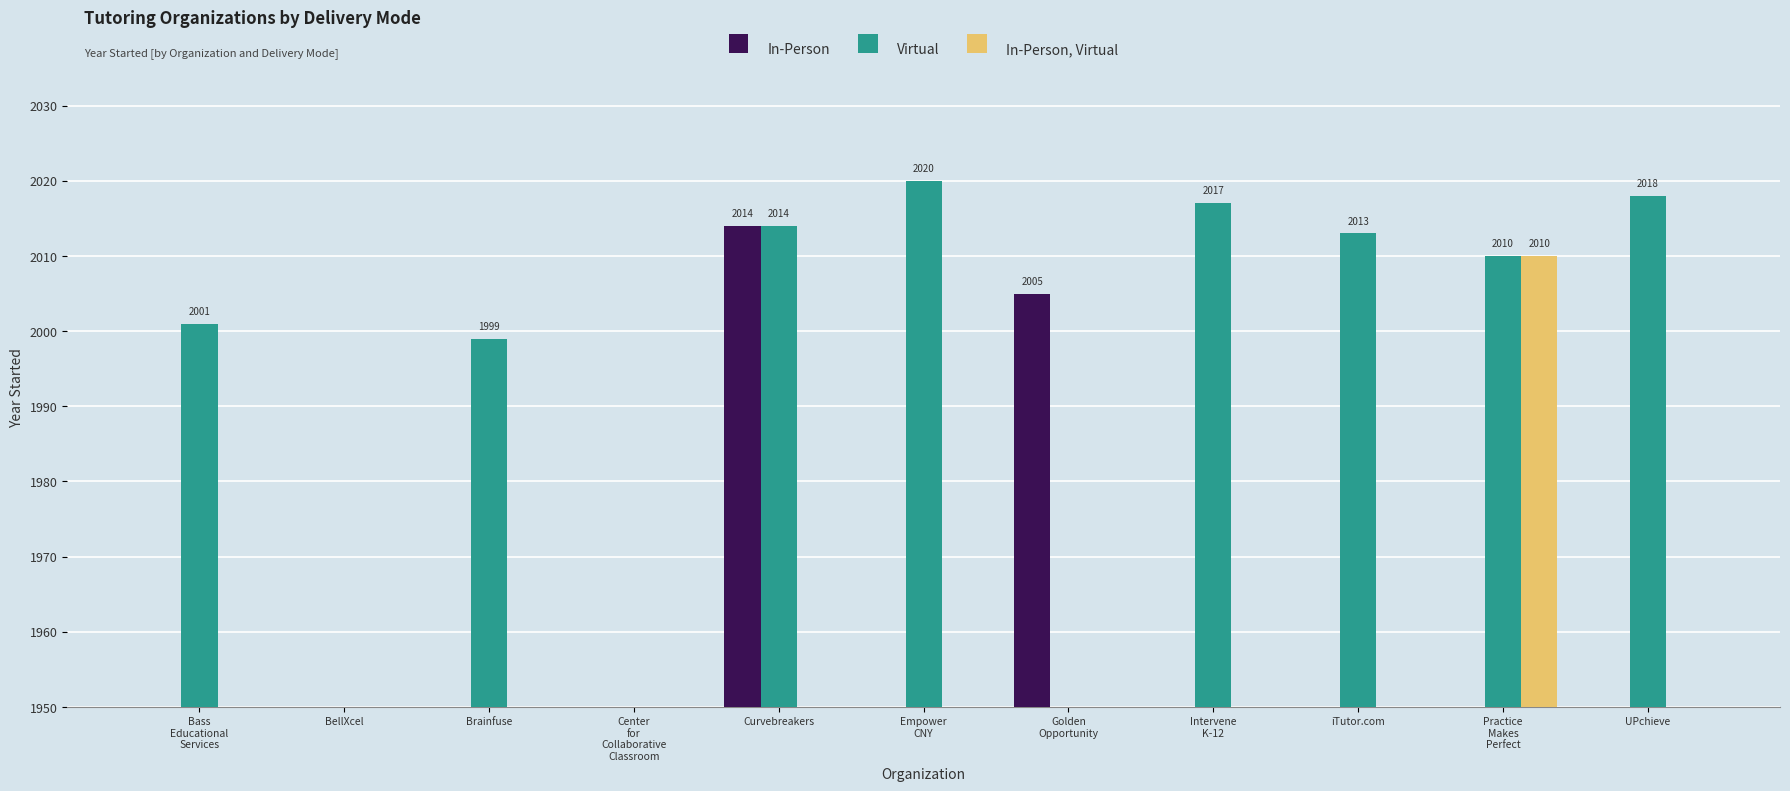

Which series changed the most between Bass
Educational
Services and Curvebreakers?

In-Person